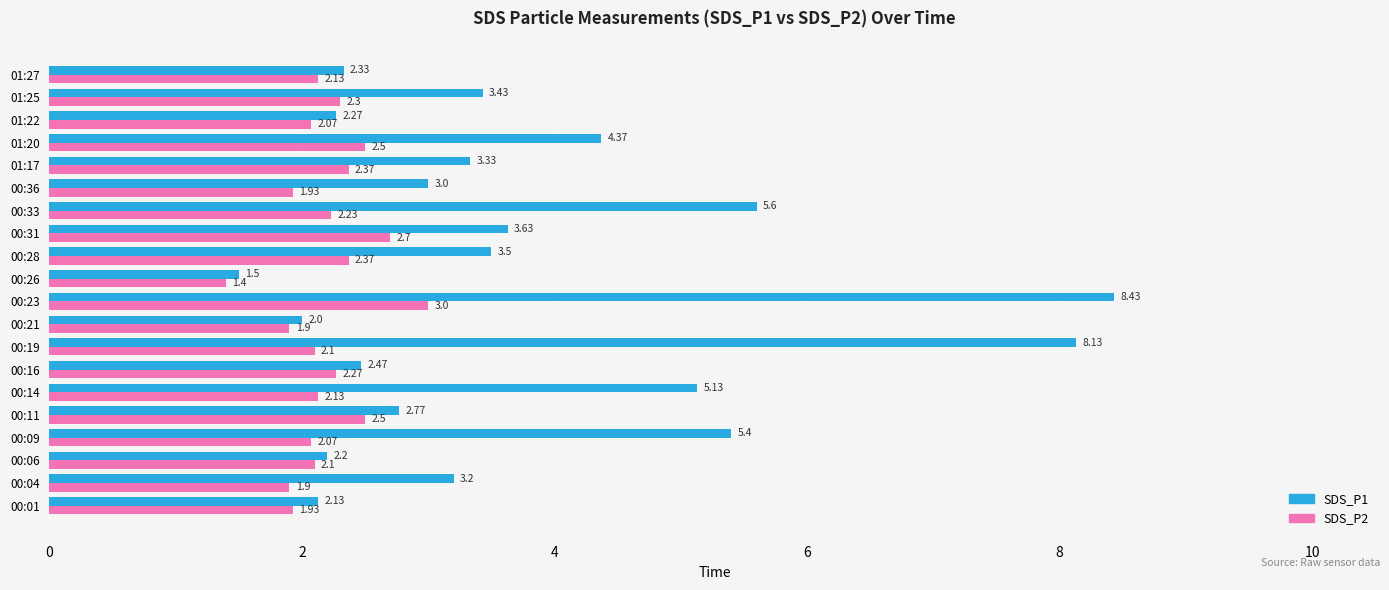

Which series has the largest total across all categories?

SDS_P1